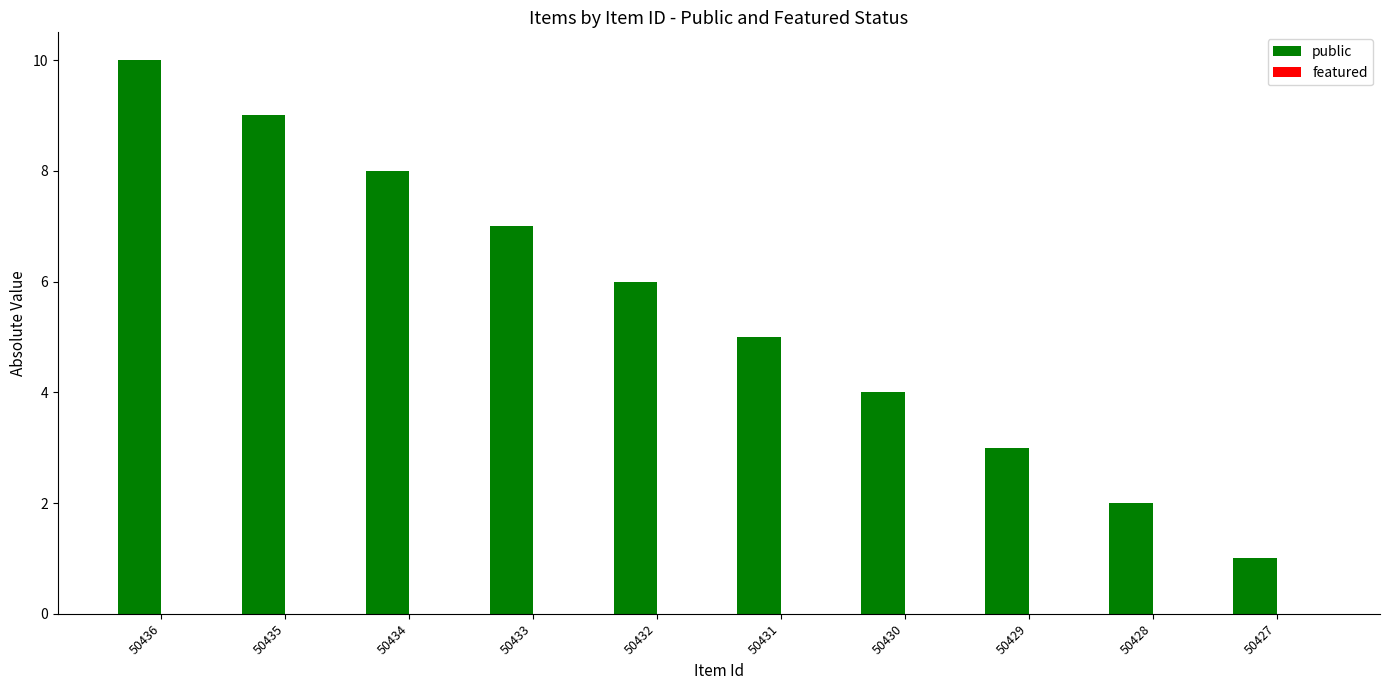

What is the approximate value at 50435?

9